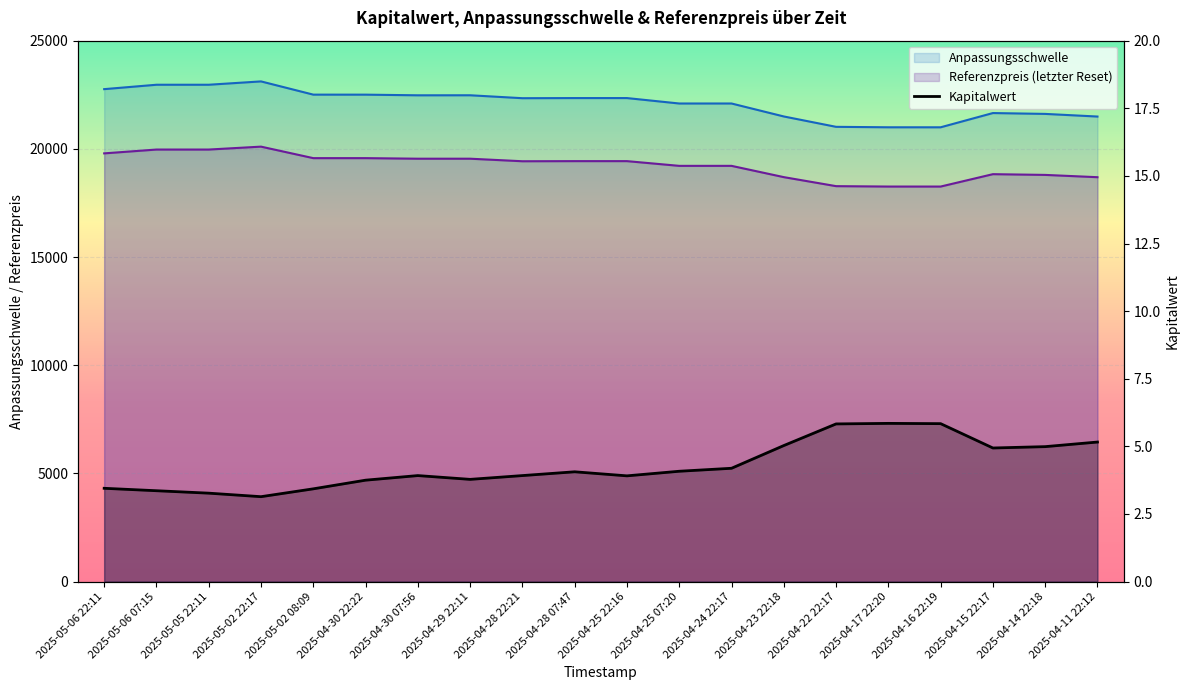

Count the number of categories in the chart.

20